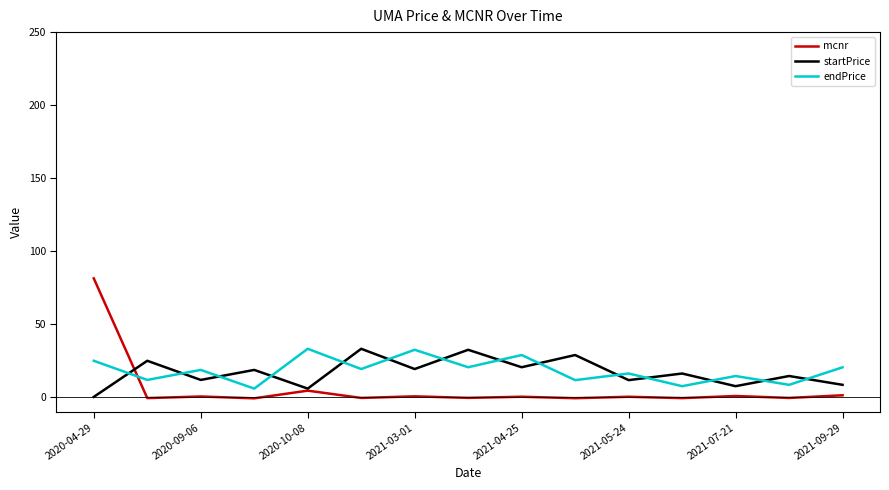

What is the difference between the second highest and second lowest values in the mcnr series?

5.2